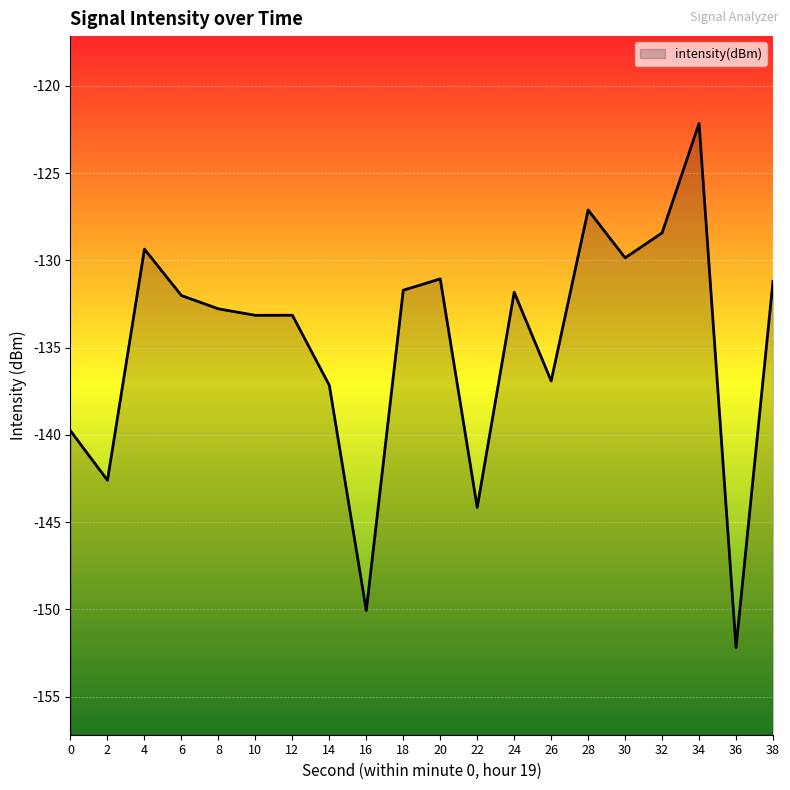

Which has a higher value, 8 or 14?

8